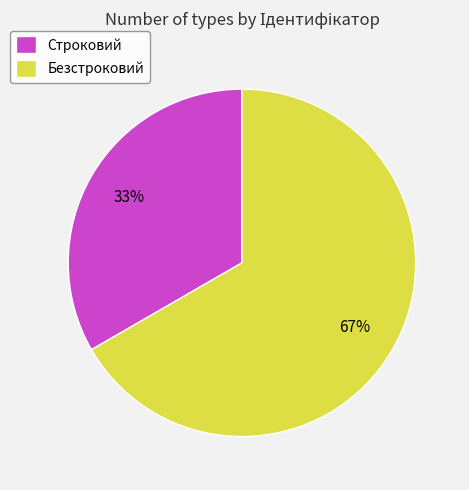

Does Строковий account for over 50% of the chart?

No